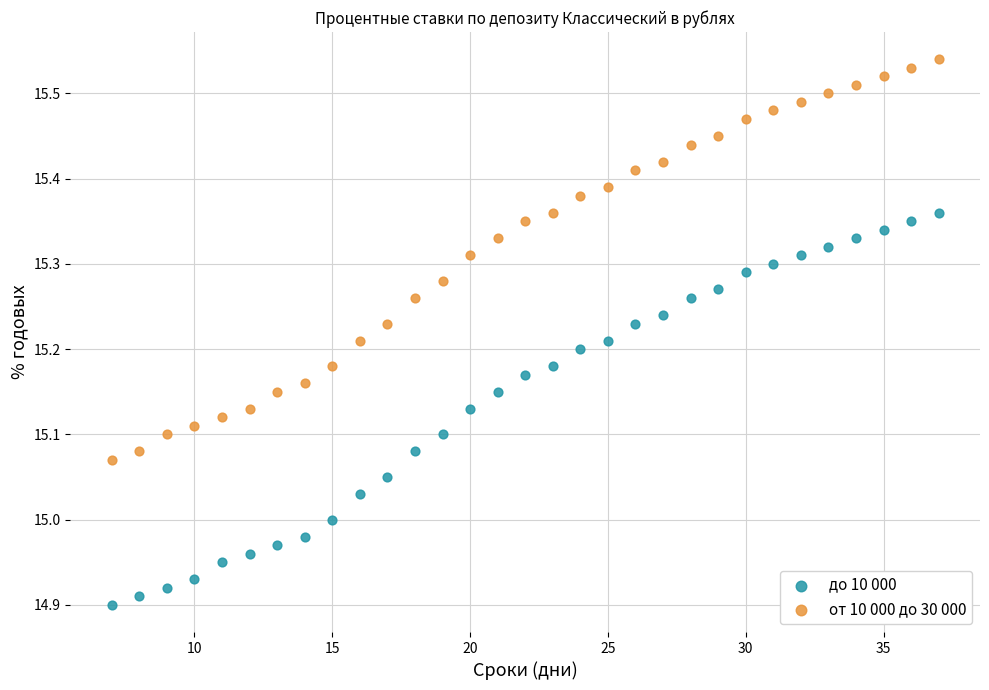

Which series contains the highest Y value?

от 10 000 до 30 000